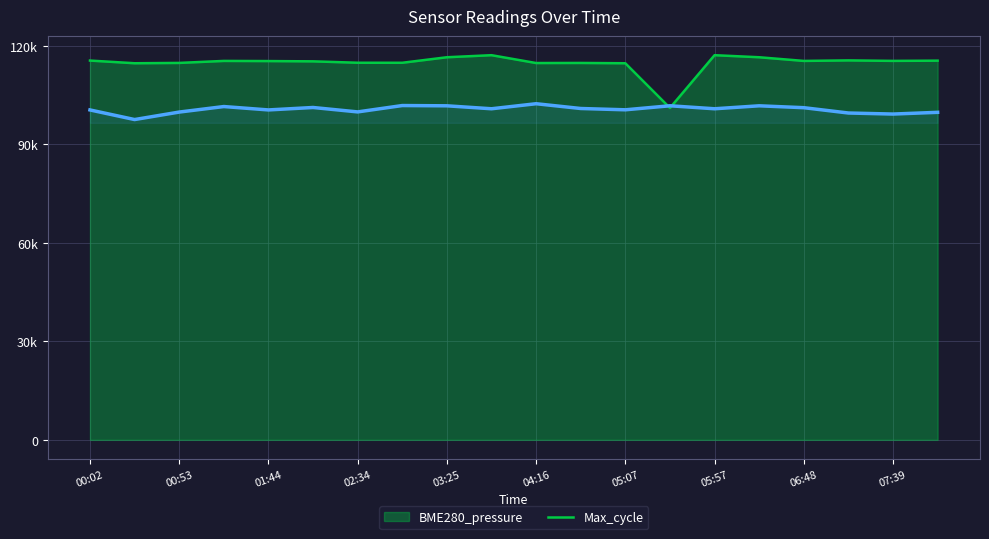

Is it true that Max_cycle_line equals 206237.0 at 05:57?

False